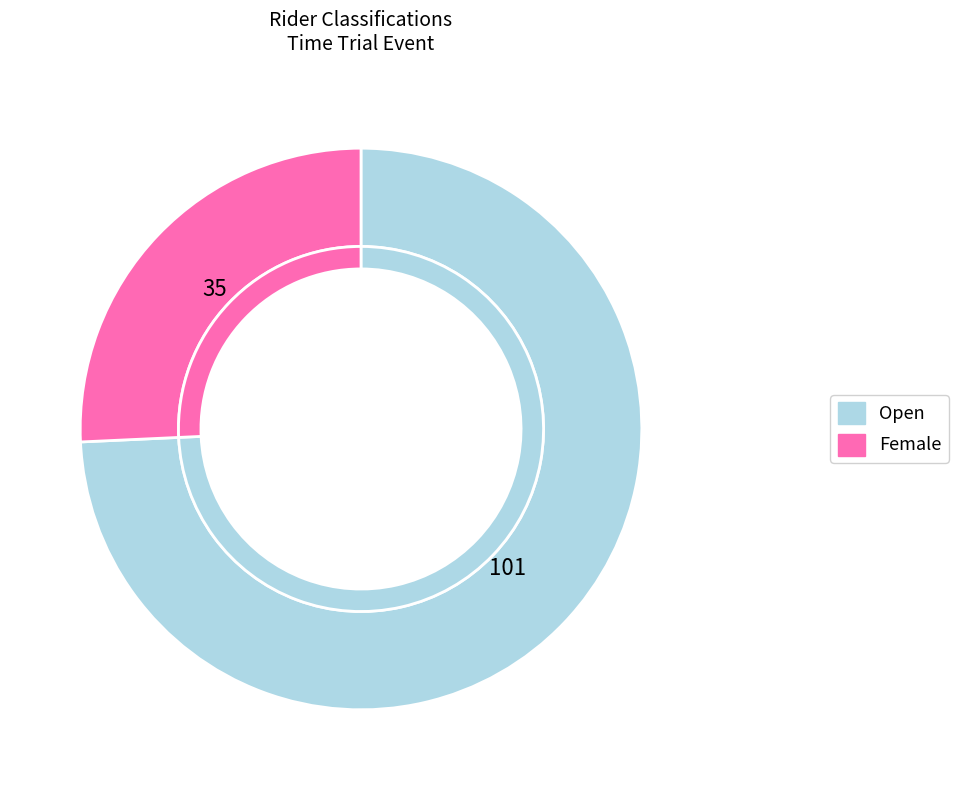

Count the number of slices in the pie.

2